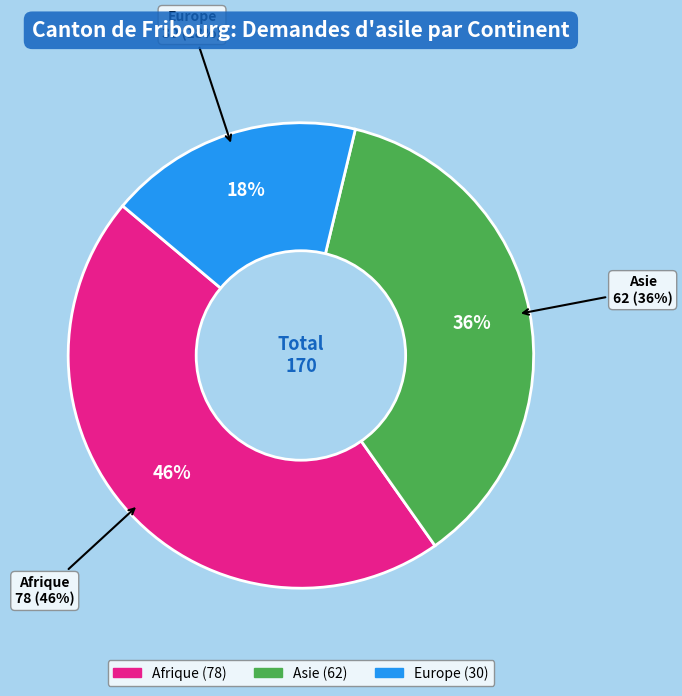

To the nearest percent, what portion does Asie represent?

36%